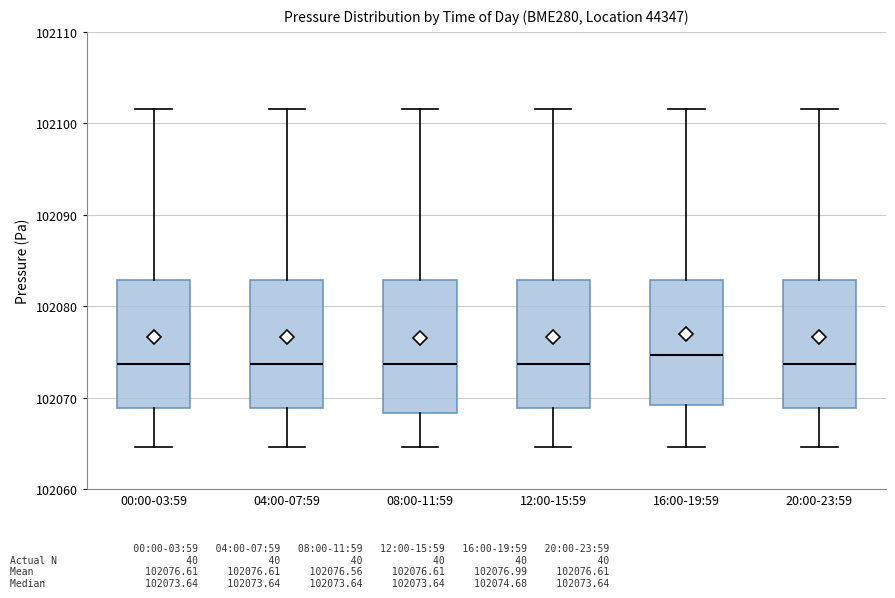

Reading left to right, transcribe this box plot: for each box, give where its median line is, the range the box spans, and where its two whiskers end, as read against the y-axis. The values are not printed on the chart, so give them approximately, as read against the axis.

00:00-03:59: median 102074, box 102069 to 102083, whiskers 102065 to 102102
04:00-07:59: median 102074, box 102069 to 102083, whiskers 102065 to 102102
08:00-11:59: median 102074, box 102068 to 102083, whiskers 102065 to 102102
12:00-15:59: median 102074, box 102069 to 102083, whiskers 102065 to 102102
16:00-19:59: median 102075, box 102069 to 102083, whiskers 102065 to 102102
20:00-23:59: median 102074, box 102069 to 102083, whiskers 102065 to 102102